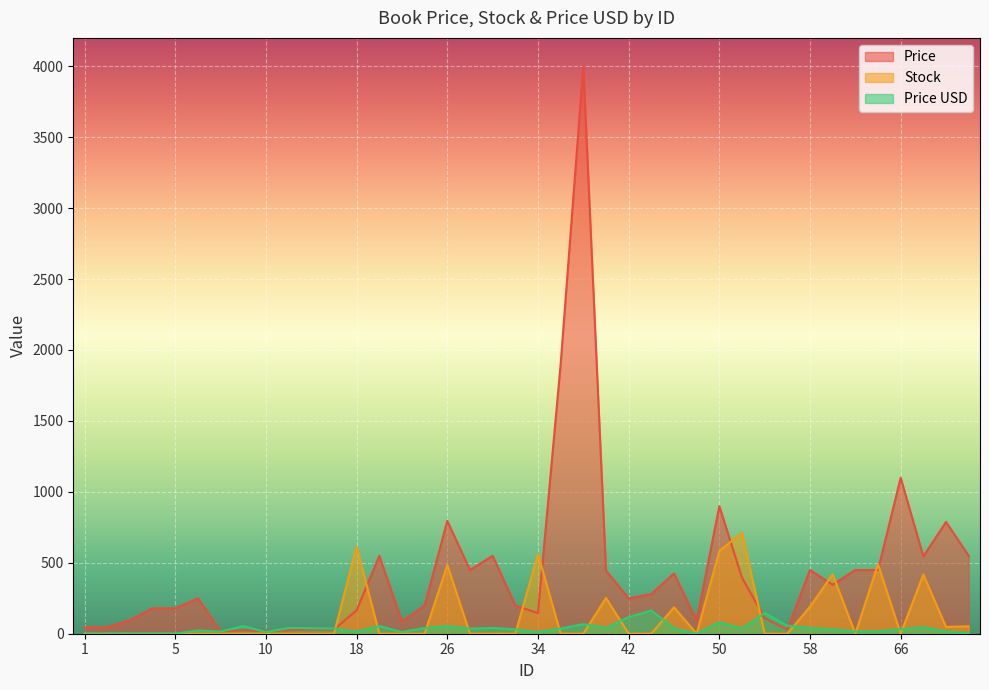

Is the value of Stock at 8 greater than the value of Price at 34?

No